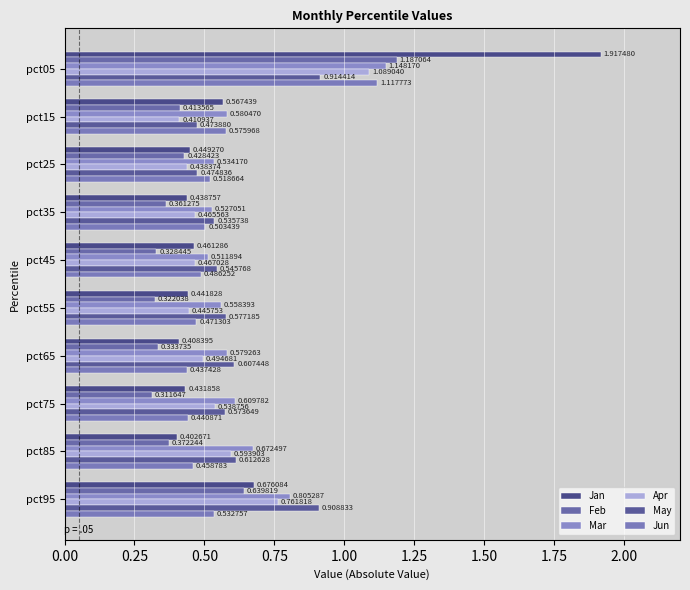

List the labels in order of Apr value, smallest first.

pct15, pct25, pct55, pct35, pct45, pct65, pct75, pct85, pct95, pct05